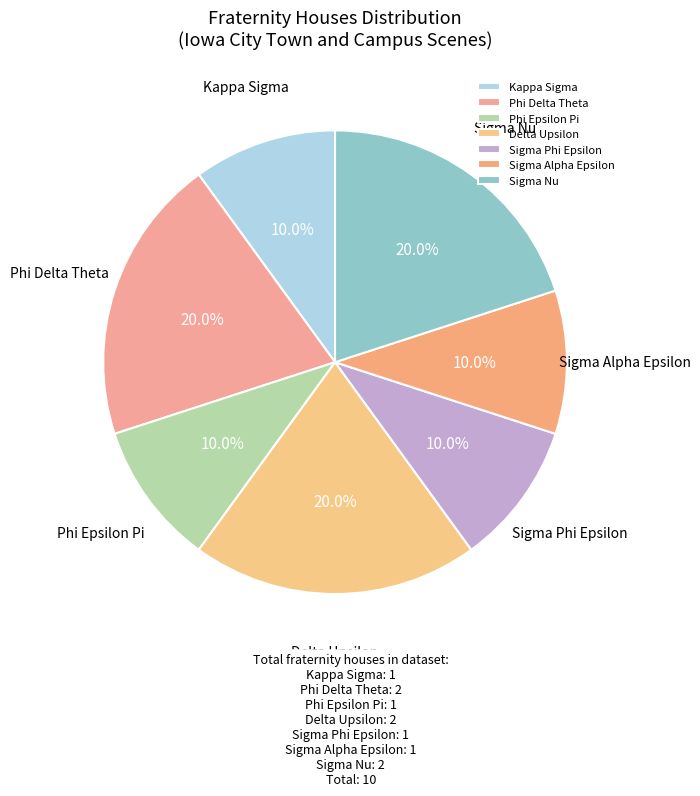

True or false: Phi Delta Theta accounts for 12% of the total.

False